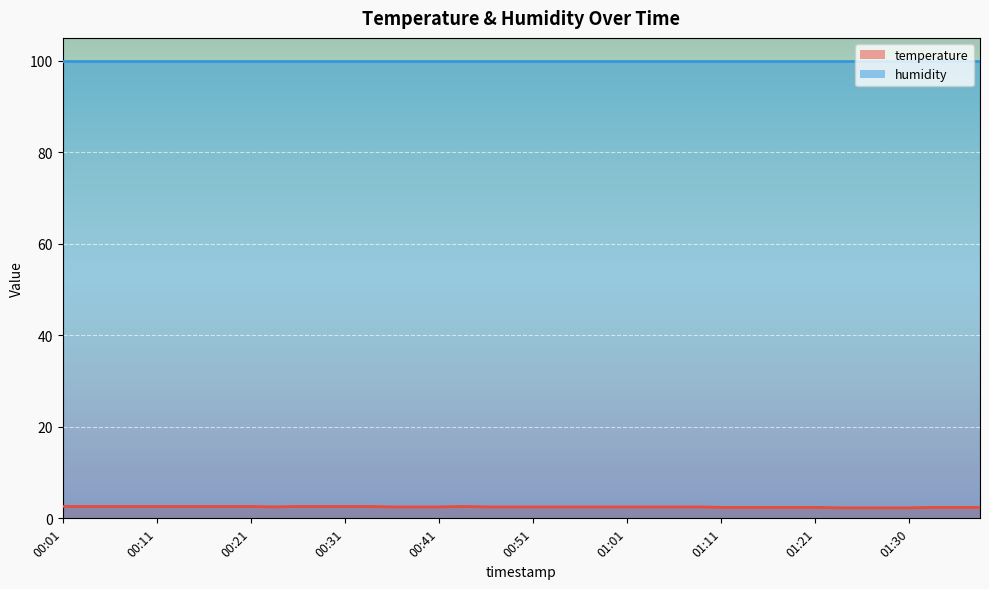

What value does the data have at 01:28?

2.3